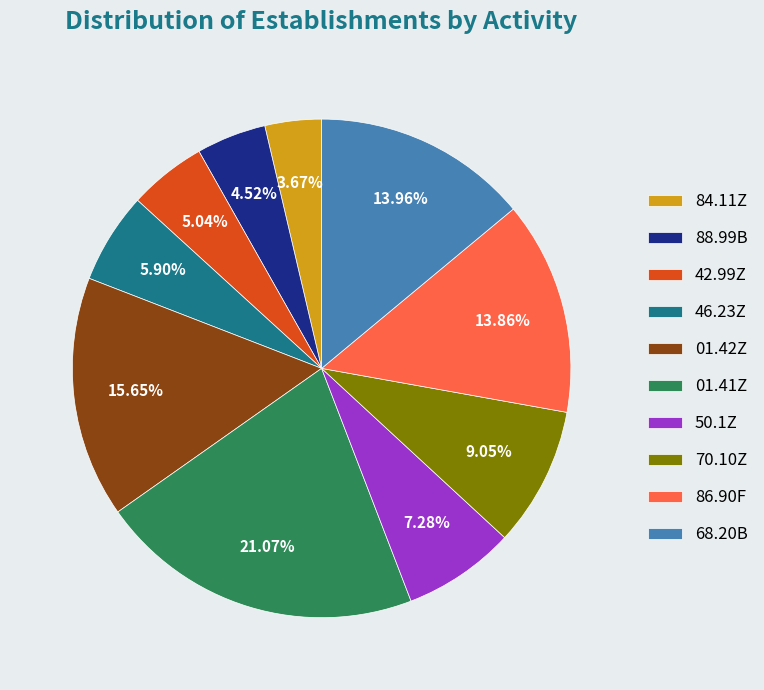

To the nearest percent, what percentage of the pie is 46.23Z?

6%